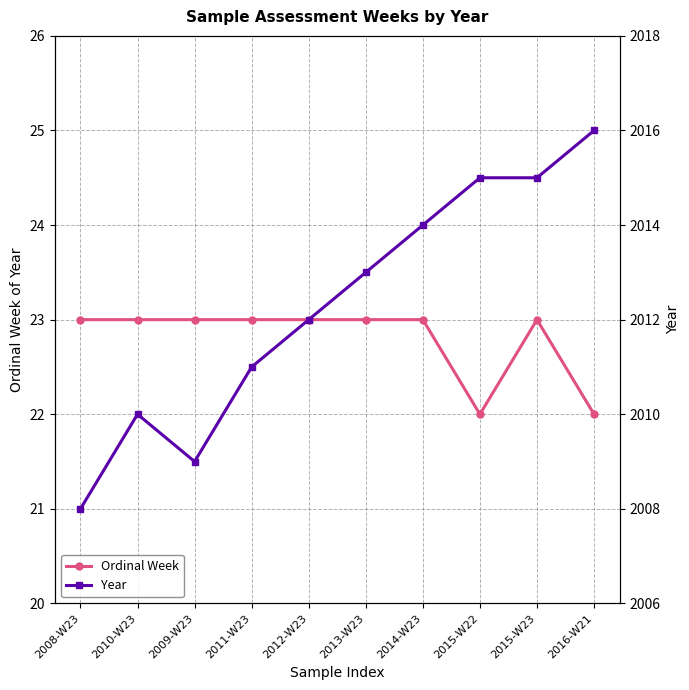

True or false: Ordinal Week and Year intersect in this chart.

False